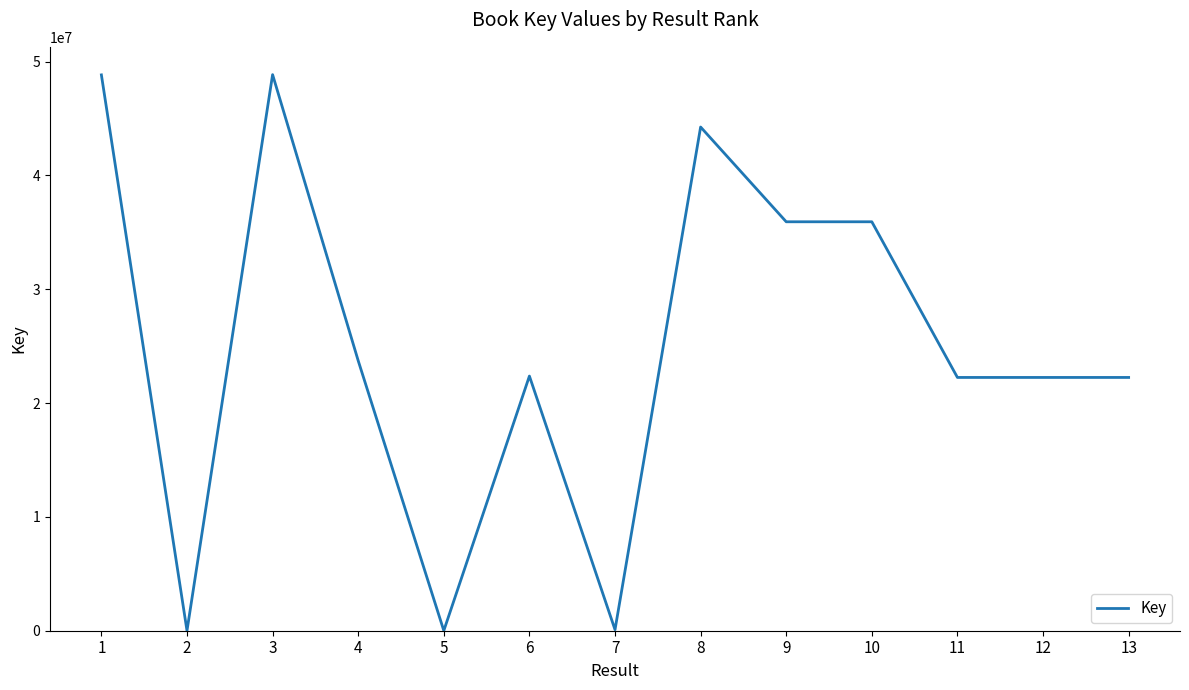

What is the greatest value displayed?

48852037